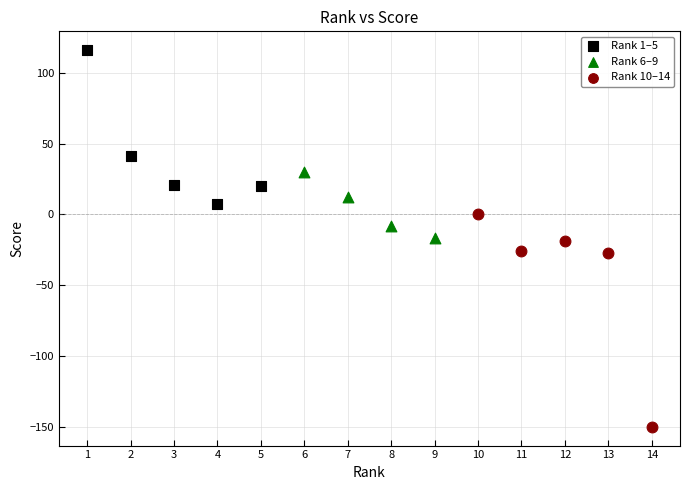

Which series has the widest spread of Y values?

Rank 10–14